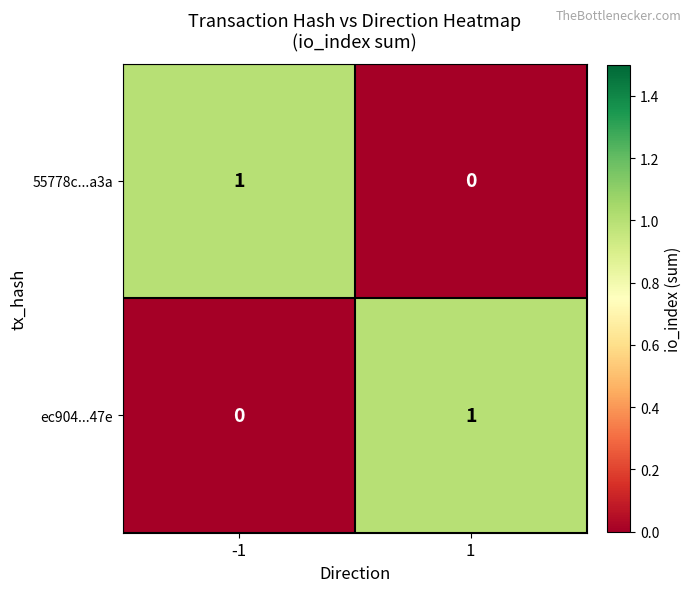

True or false: 55778c...a3a has a value of 0 at 1.

True